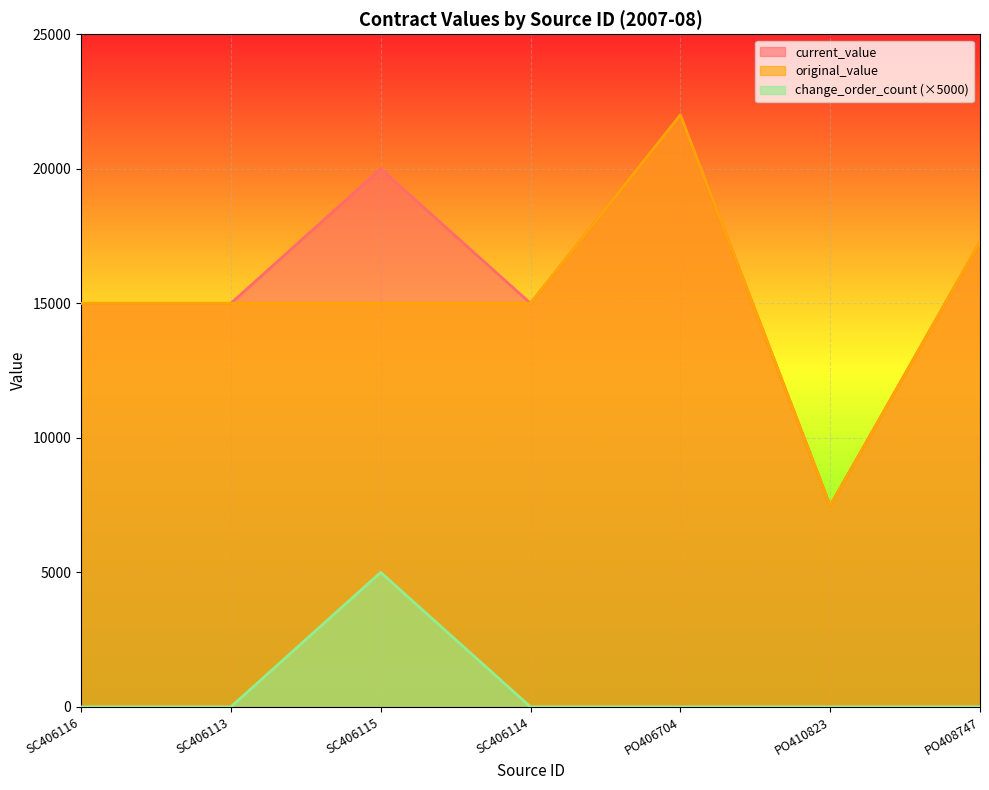

How many data points in original_value are above 15000?

2